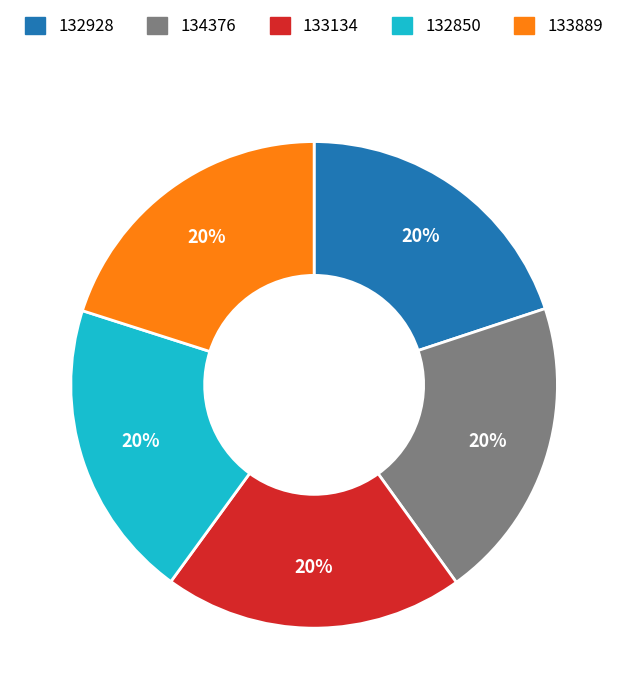

Is there any slice that represents more than half of the pie?

No